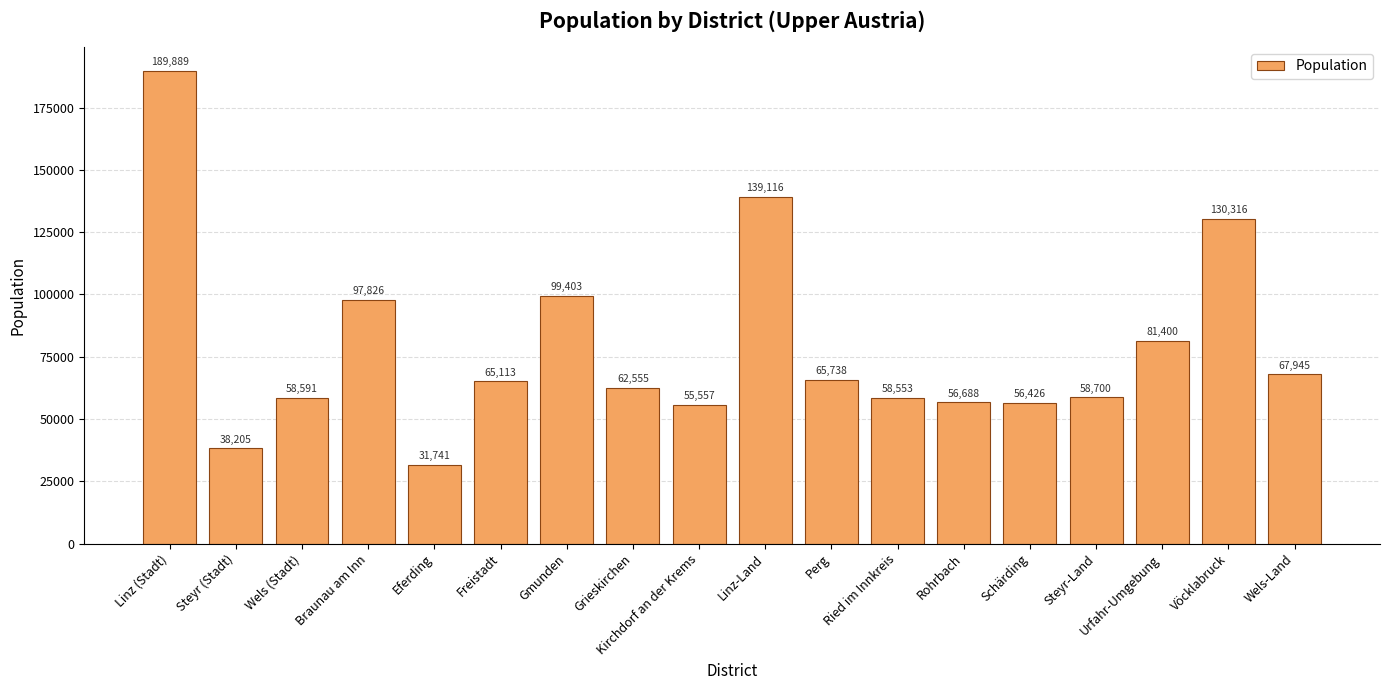

Does the chart contain stacked bars?

No